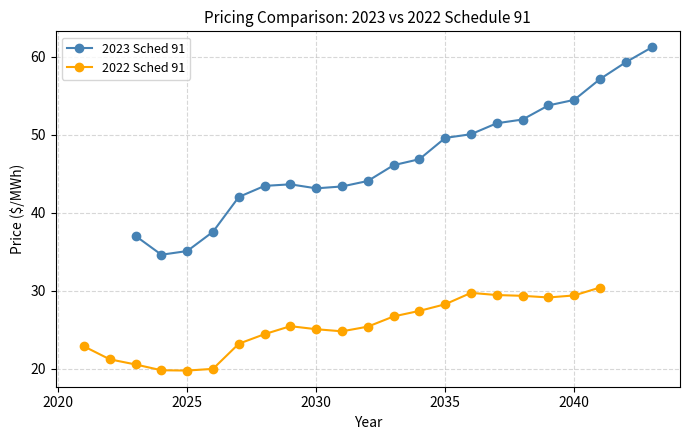

True or false: 2022 Sched 91 has more than 0 interior local peaks.

True